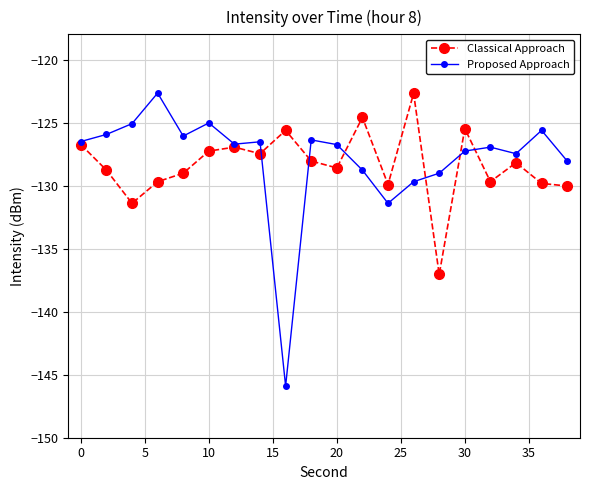

What is the lowest value of the Proposed Approach series?

-145.9